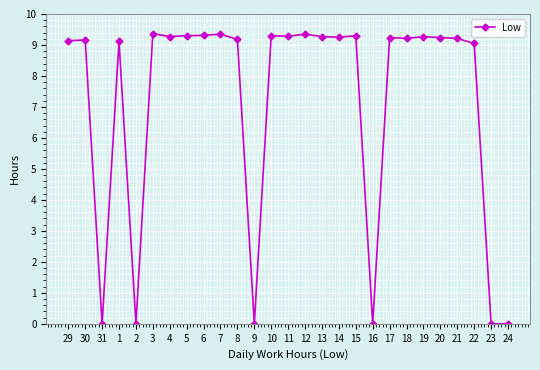

True or false: there are more than 1 points higher than both neighbors.

True